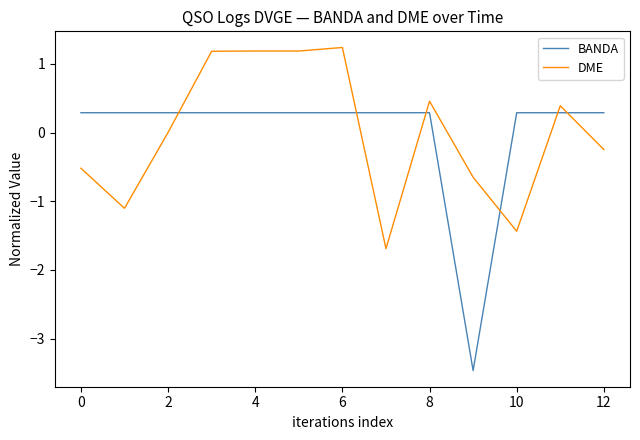

True or false: BANDA and DME intersect in this chart.

True